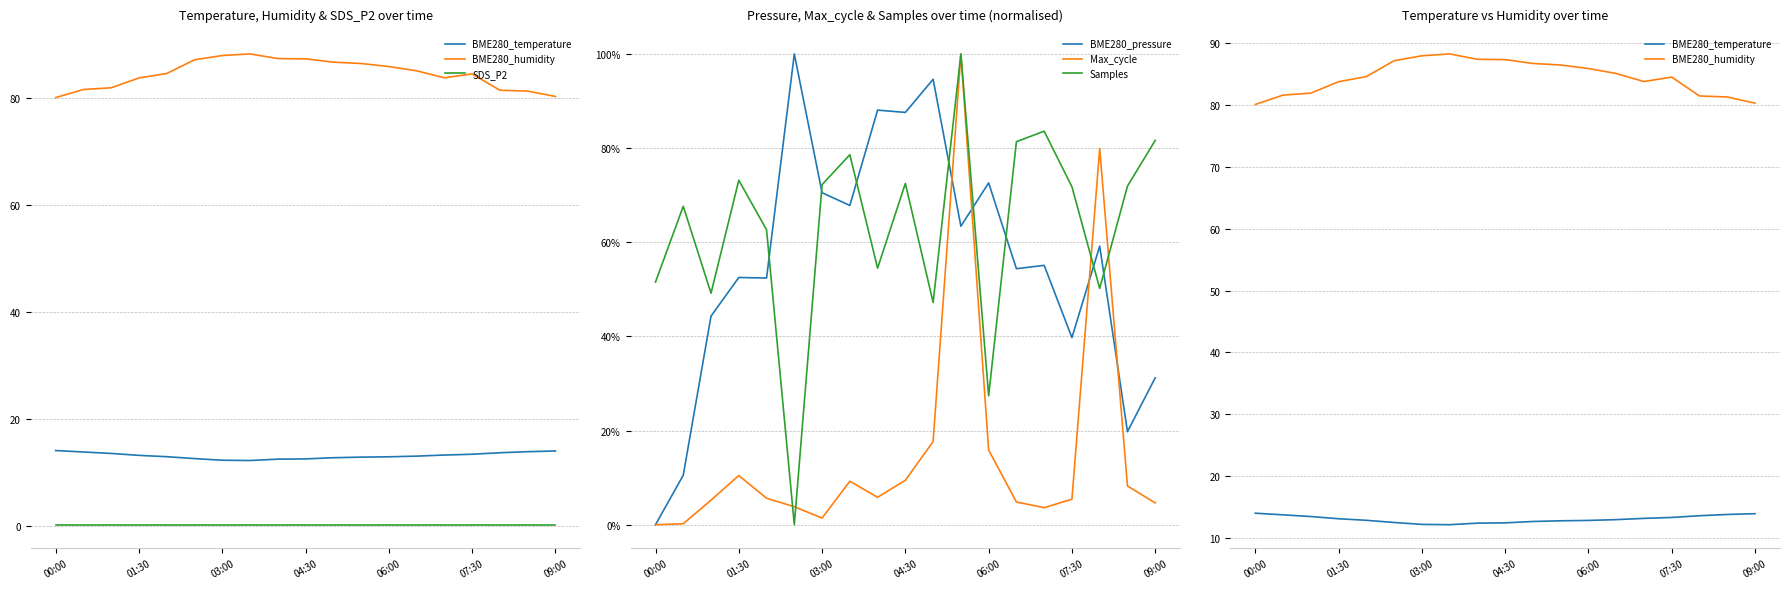

Reading left to right, extract all data points from this chart.

BME280_temperature: 14.1	13.8	13.5	13.2	12.9	12.6	12.2	12.2	12.4	12.5	12.7	12.8	12.9	13.0	13.2	13.4	13.7	13.8	14.0
BME280_humidity: 80.0	81.5	81.9	83.7	84.5	87.1	87.9	88.2	87.3	87.3	86.7	86.4	85.8	85.0	83.7	84.5	81.4	81.2	80.2
SDS_P2: 0.2	0.2	0.2	0.2	0.2	0.2	0.2	0.2	0.2	0.2	0.2	0.2	0.2	0.2	0.2	0.2	0.2	0.2	0.2
BME280_pressure: 0.0	10.5	44.3	52.5	52.4	100.0	70.5	67.8	88.1	87.6	94.6	63.4	72.6	54.4	55.1	39.7	59.2	19.8	31.2
Max_cycle: 0.0	0.2	5.2	10.4	5.6	3.8	1.4	9.2	5.8	9.4	17.7	100.0	15.9	4.8	3.6	5.4	79.9	8.2	4.6
Samples: 51.5	67.6	49.2	73.2	62.7	0.0	72.2	78.6	54.5	72.5	47.2	100.0	27.4	81.4	83.6	71.8	50.2	71.9	81.6